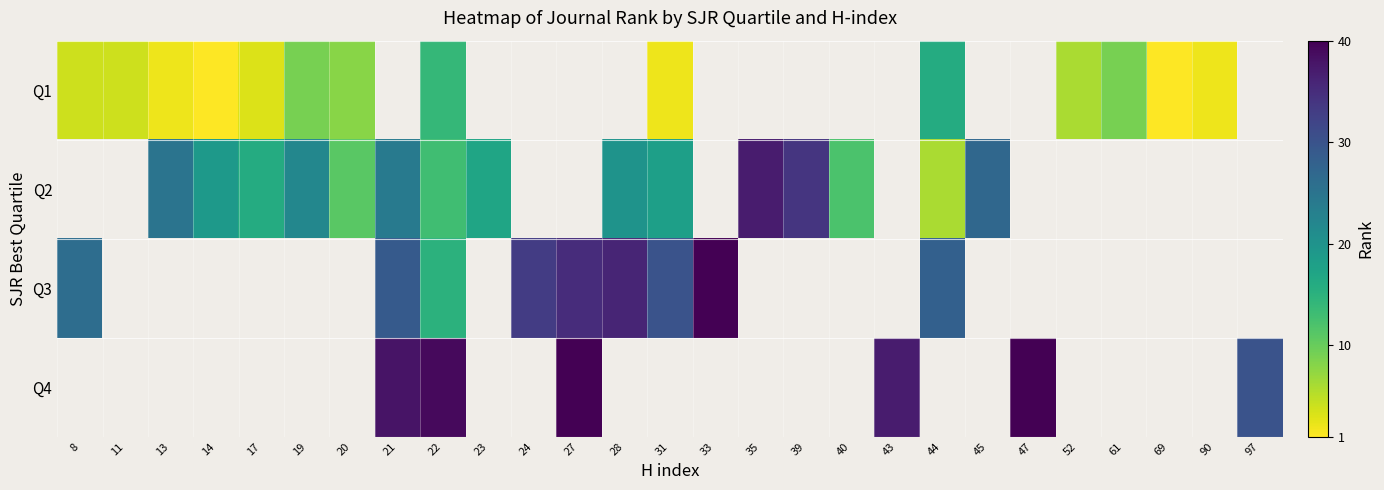

List the series in order of their overall mean, lowest first.

Q1, Q2, Q3, Q4